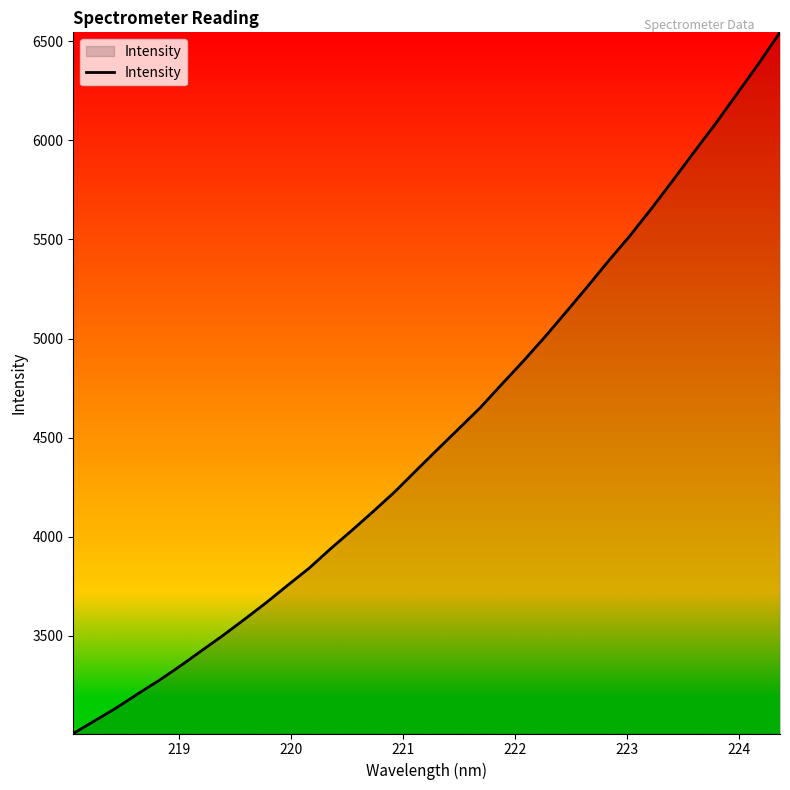

What is the difference between the maximum and minimum values?

3536.2